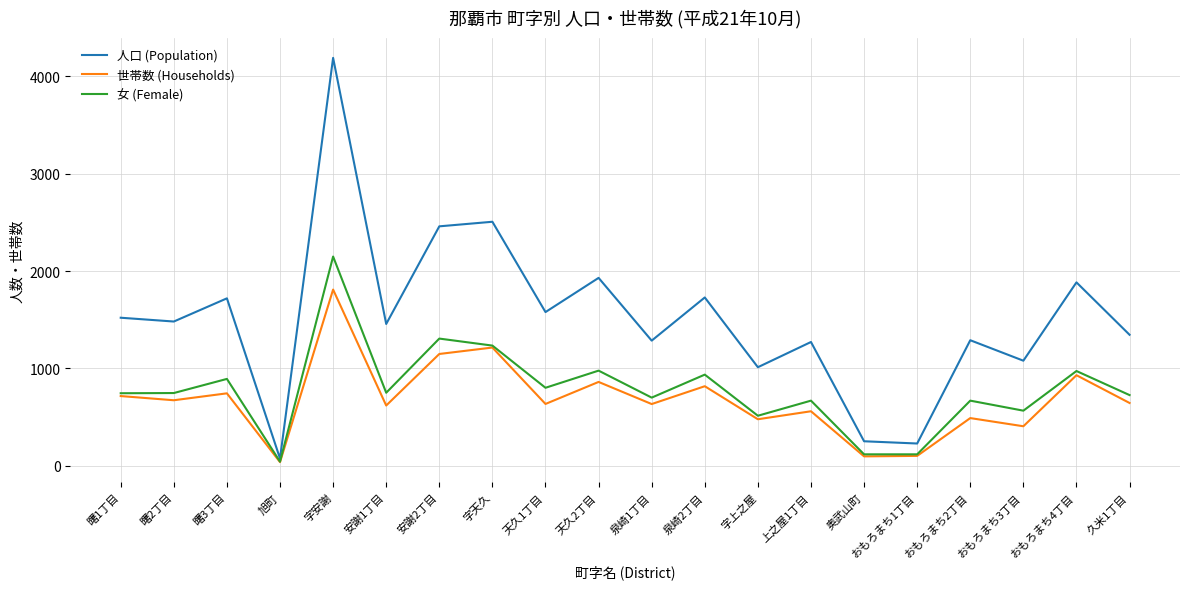

The 世帯数 (Households) series shows 3015 at 字安謝. True or false?

False